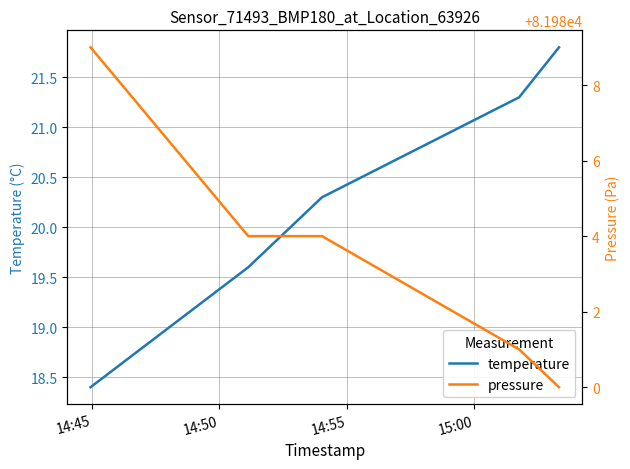

True or false: temperature and pressure cross at least once.

False